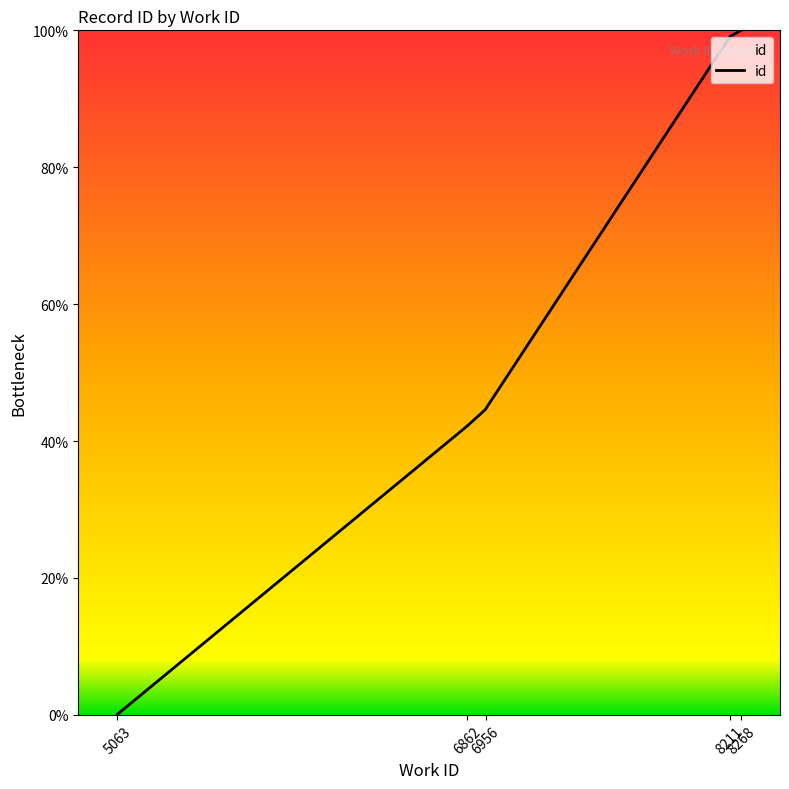

Where is the data nearest to the value 50?

6956